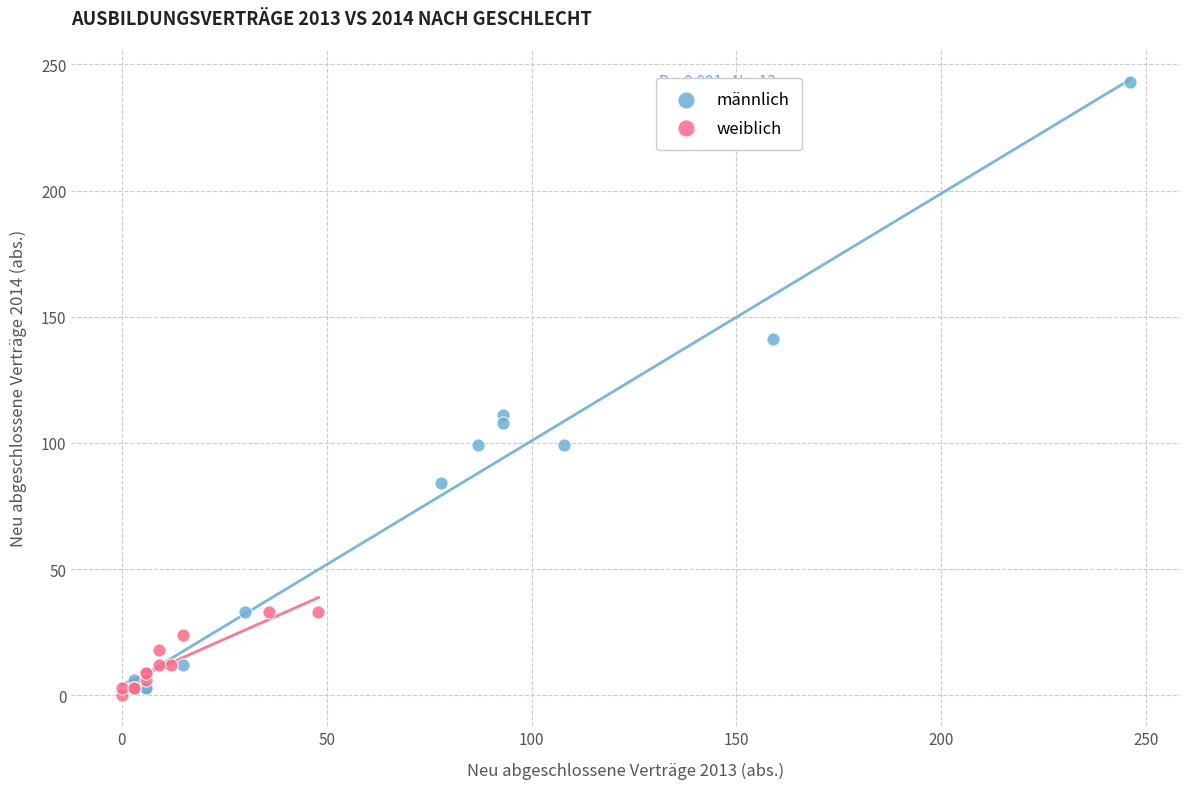

Which series has the widest spread of Y values?

männlich